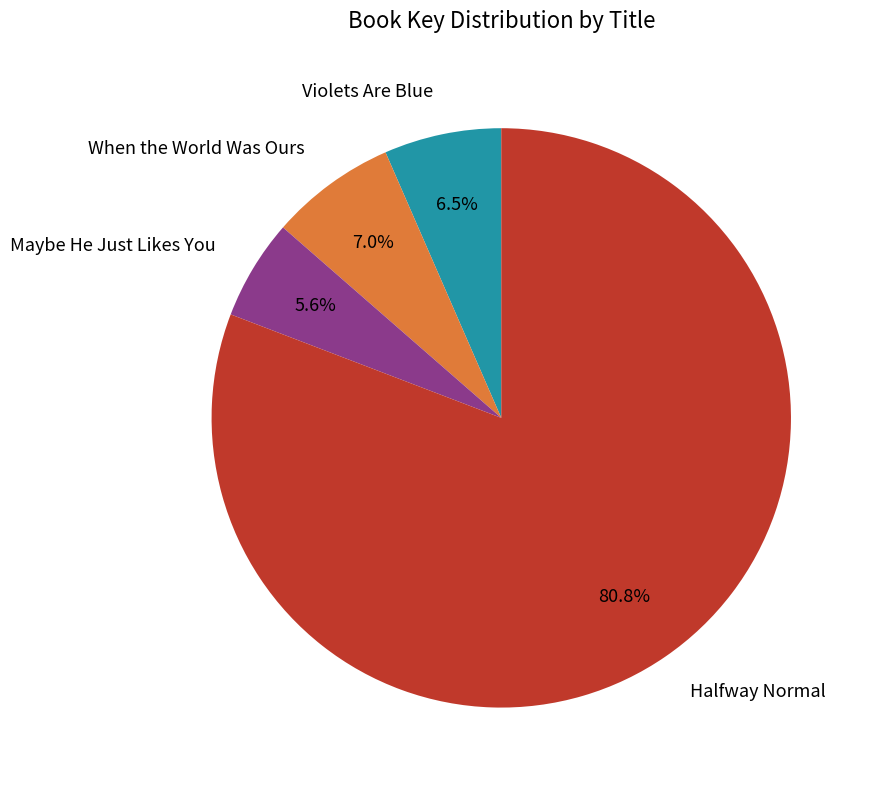

Is there a majority slice in this chart?

Yes